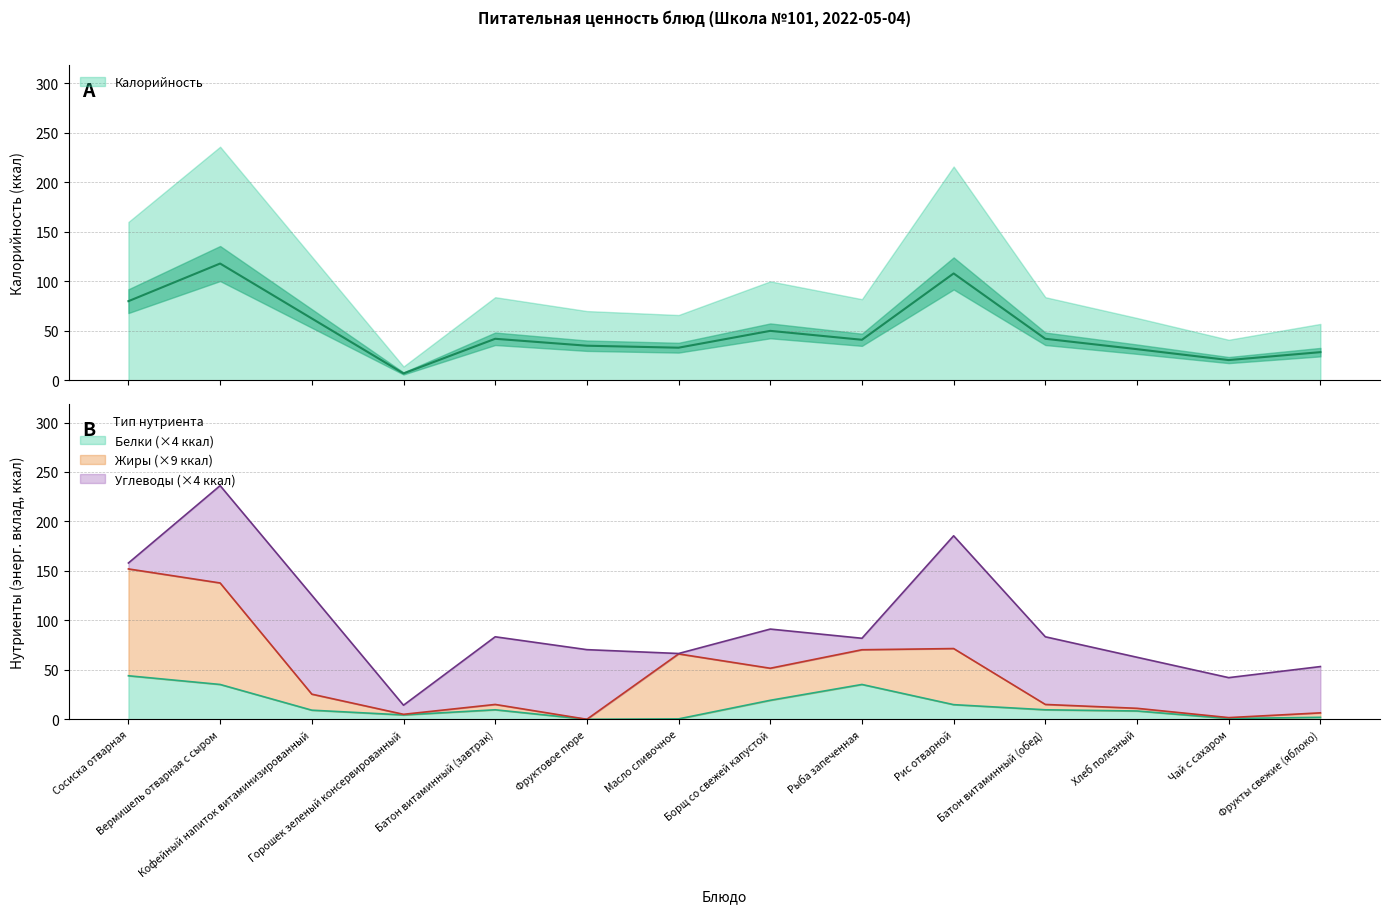

Between which two adjacent categories do Калорийность and Жиры first intersect?

Вермишель отварная с сыром and Кофейный напиток витаминизированный